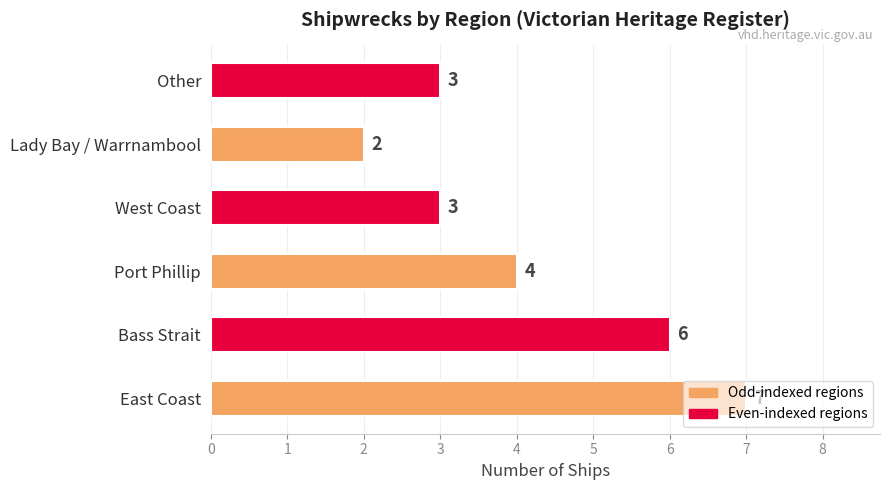

Approximately how many times larger is the value at Bass Strait compared to East Coast?

0.9